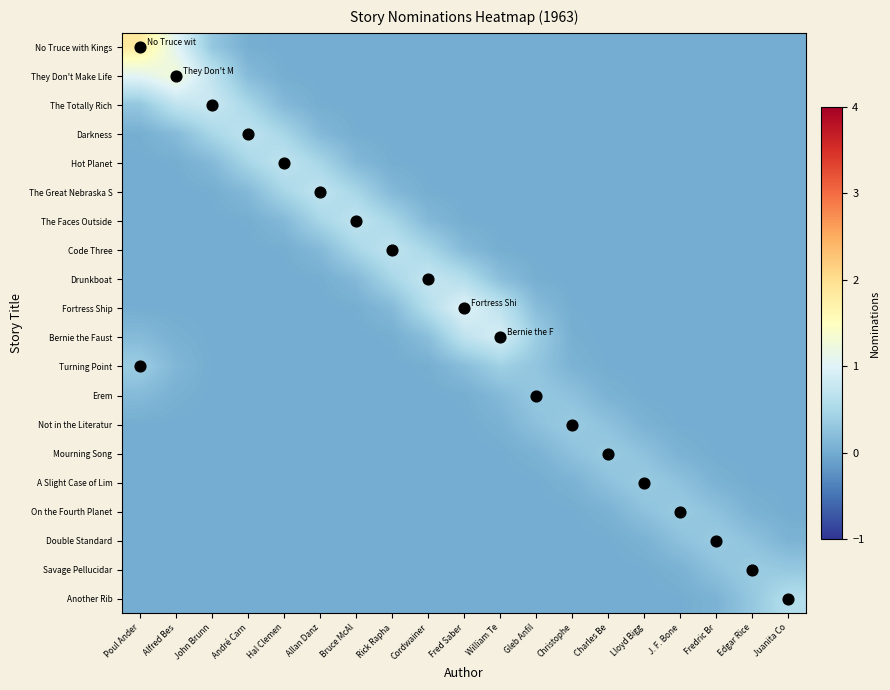

At how many categories does at least one series exceed 0?

19